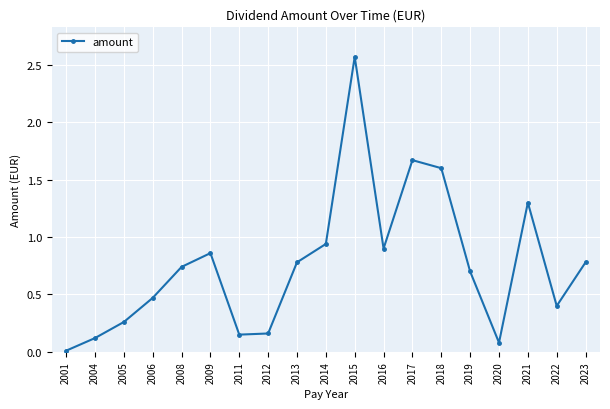

Which label corresponds to the smallest value in the chart?

2001